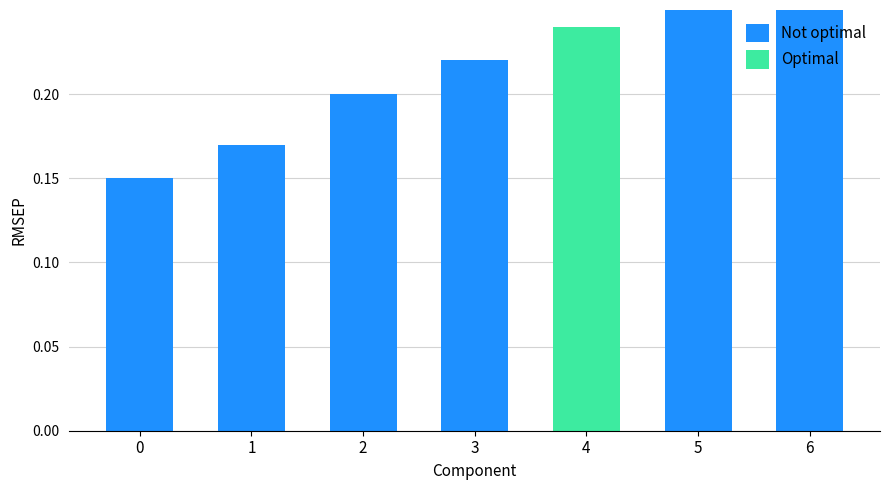

Is it true that Optimal equals 0.2 at 6?

False